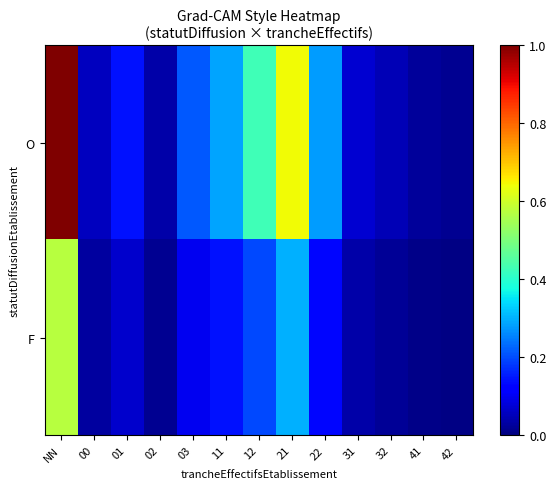

What is the total value across all series at 31?

0.1